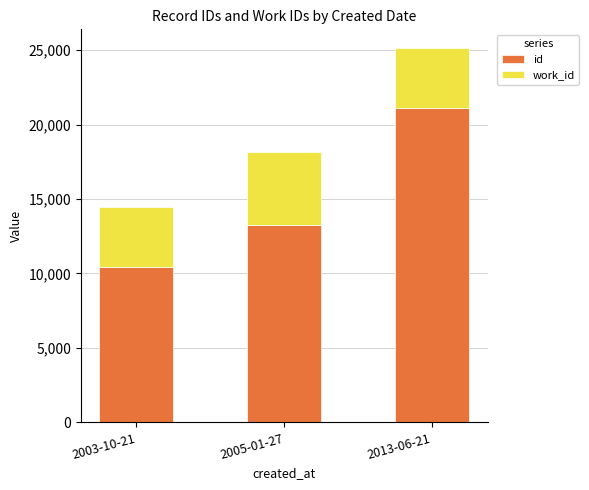

How many series are shown in this chart?

2